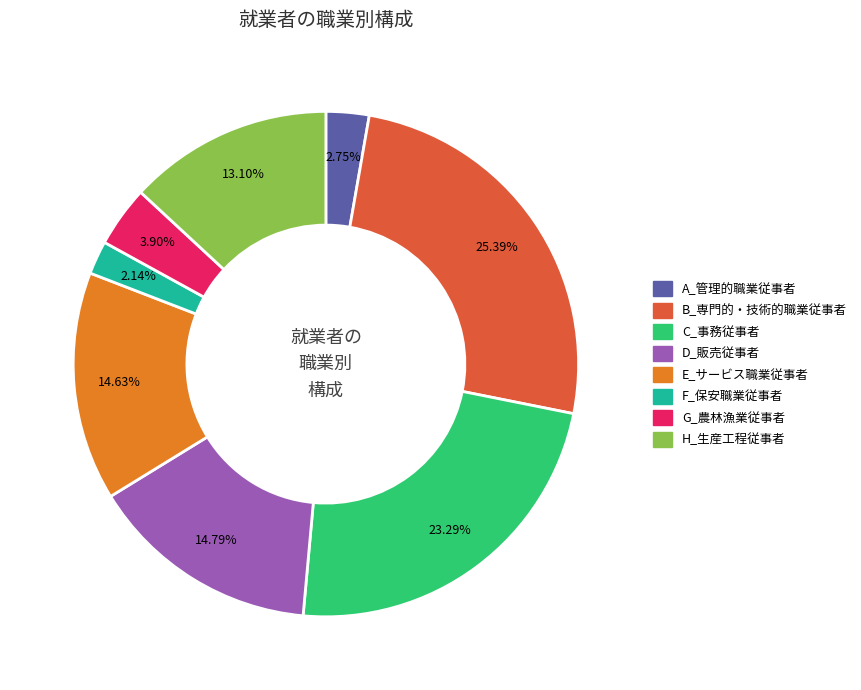

Which slice is the smallest?

F_保安職業従事者